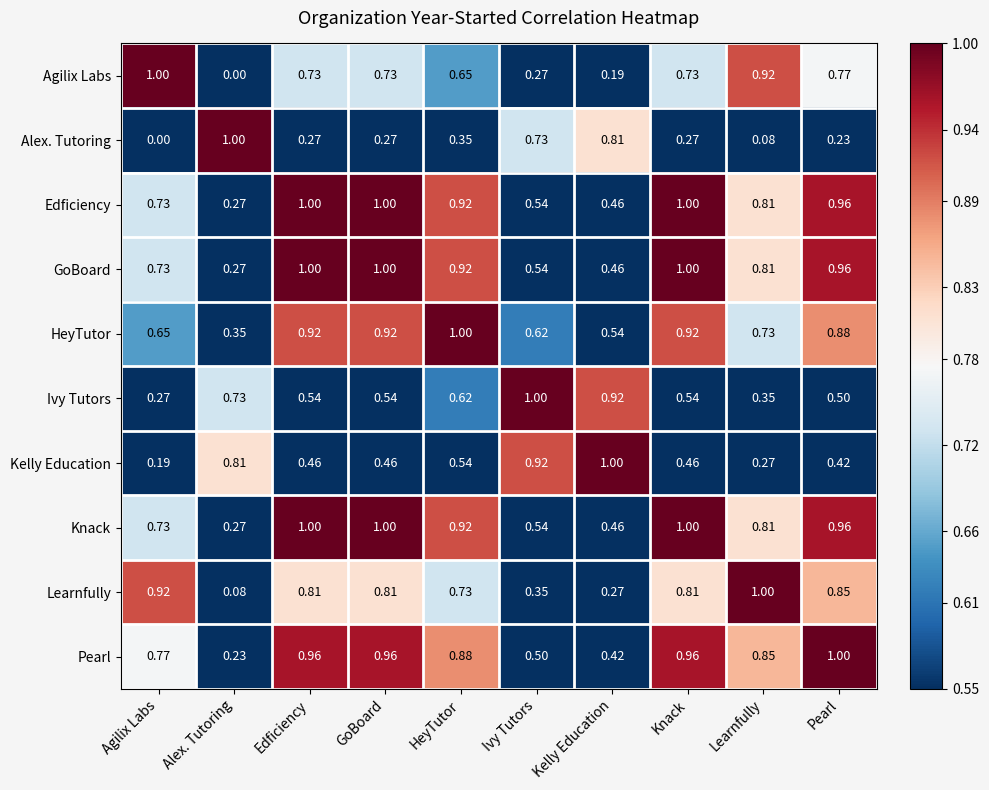

Which category has the lowest value in the Pearl series?

Alex. Tutoring